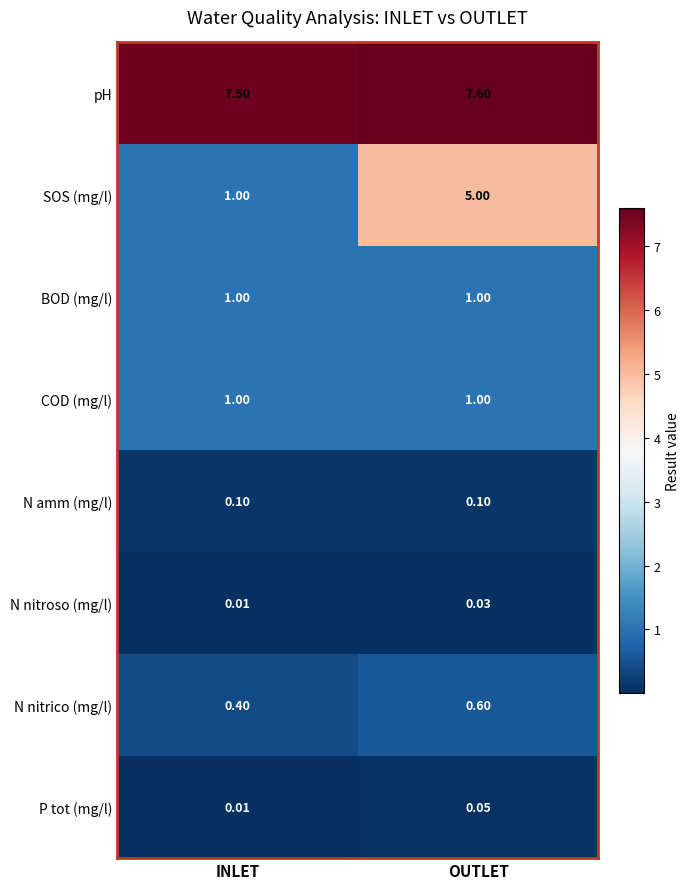

What is the spread (max minus min) of values at OUTLET?

7.6